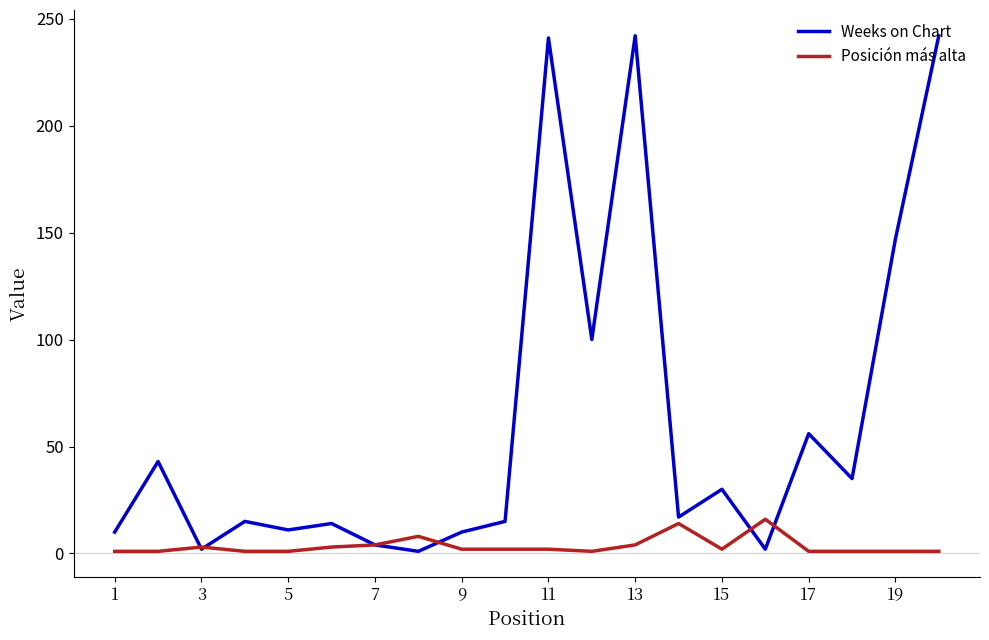

Which series has the largest total across all categories?

Weeks on Chart